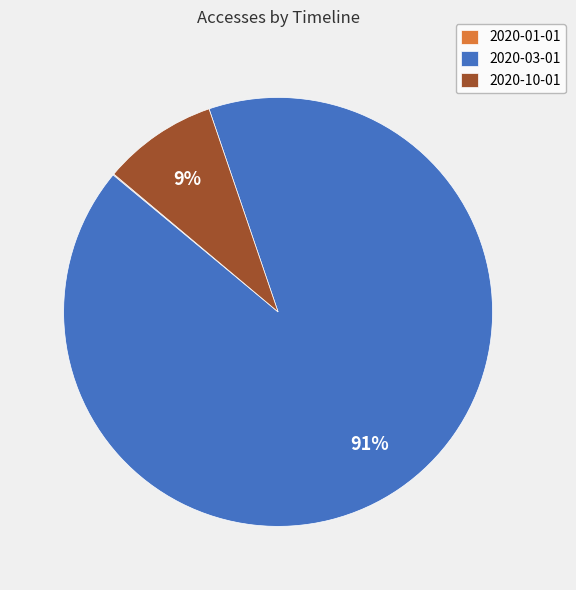

To the nearest percent, what is the average slice percentage?

33%